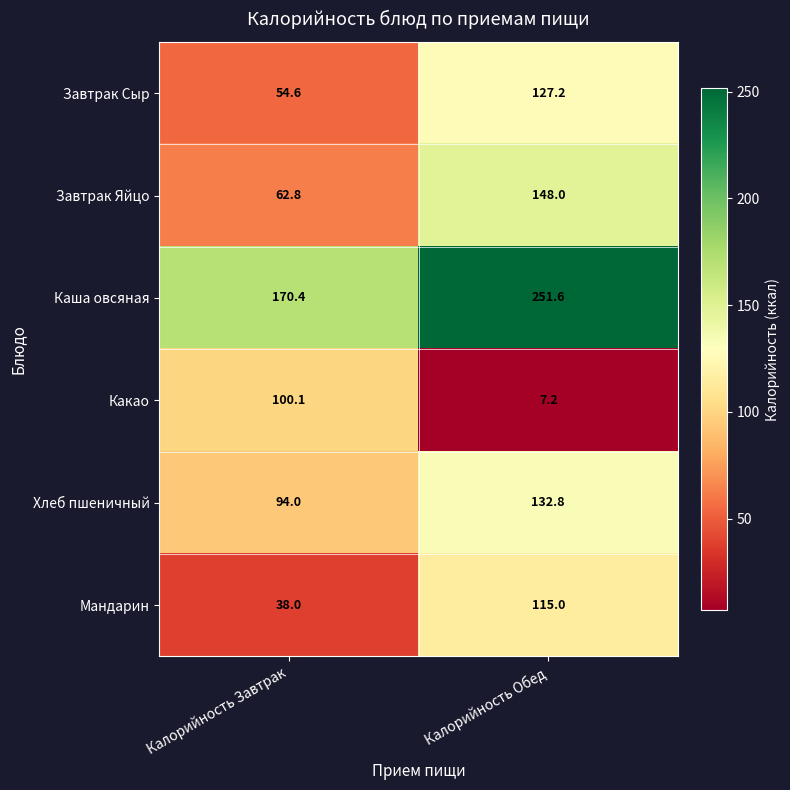

Reading left to right, extract all data points from this chart.

Завтрак Сыр: Калорийность Завтрак=54.6	Калорийность Обед=127.2
Завтрак Яйцо: Калорийность Завтрак=62.8	Калорийность Обед=148.0
Каша овсяная: Калорийность Завтрак=170.4	Калорийность Обед=251.6
Какао: Калорийность Завтрак=100.1	Калорийность Обед=7.2
Хлеб пшеничный: Калорийность Завтрак=94.0	Калорийность Обед=132.8
Мандарин: Калорийность Завтрак=38.0	Калорийность Обед=115.0